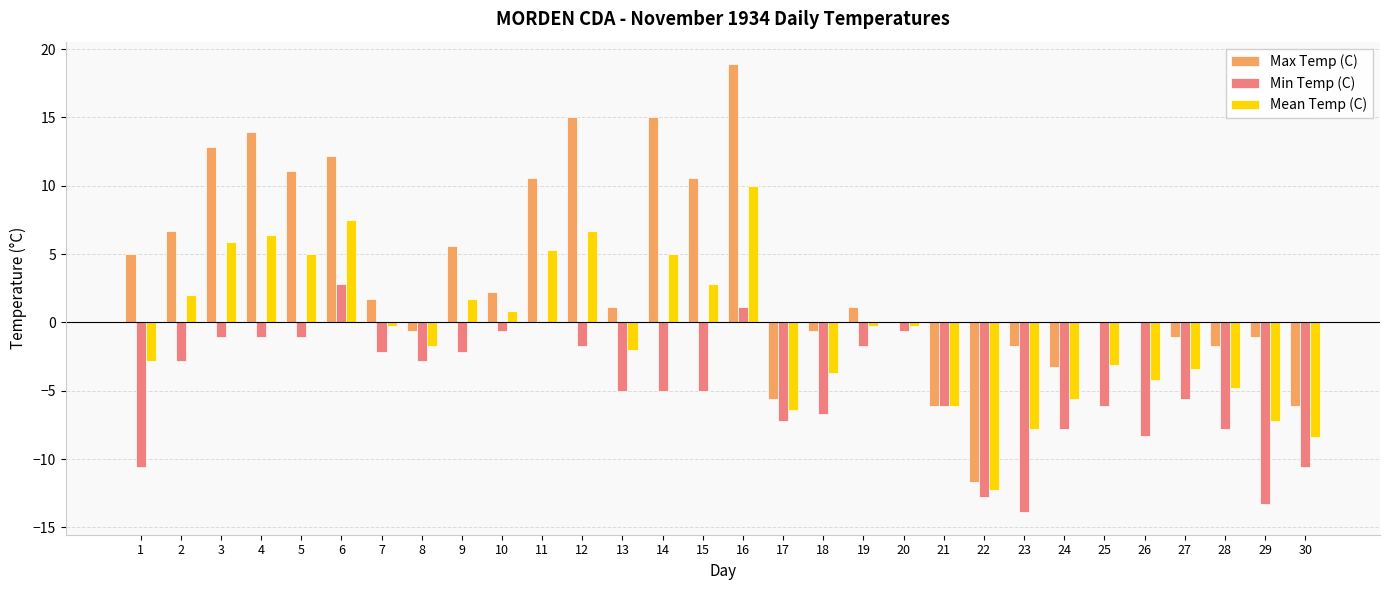

Which series changed the most between 5 and 16?

Max Temp (C)